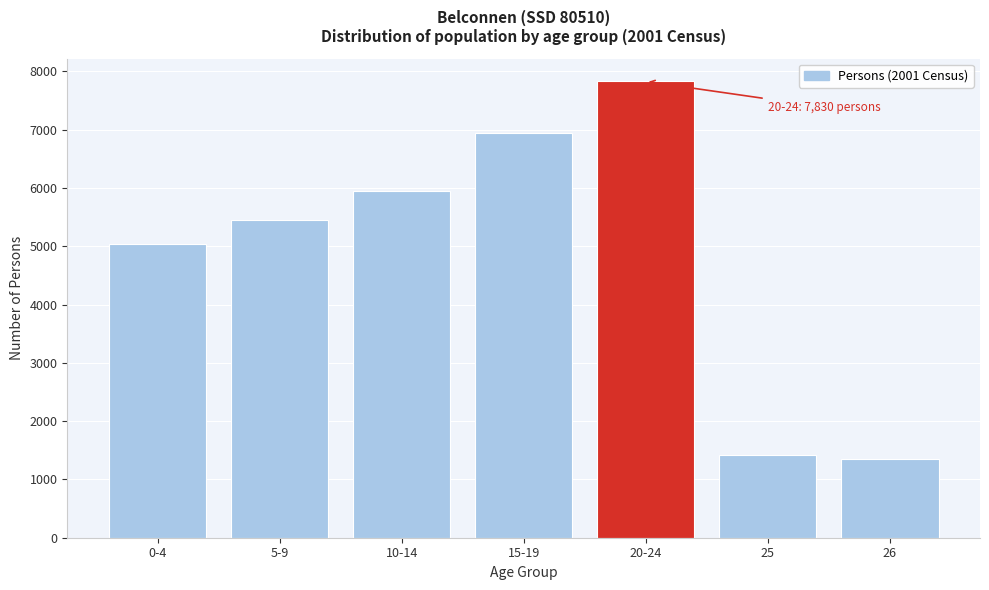

Reading right to left, extract all data points from this chart.

1352	1423	7830	6938	5951	5457	5040